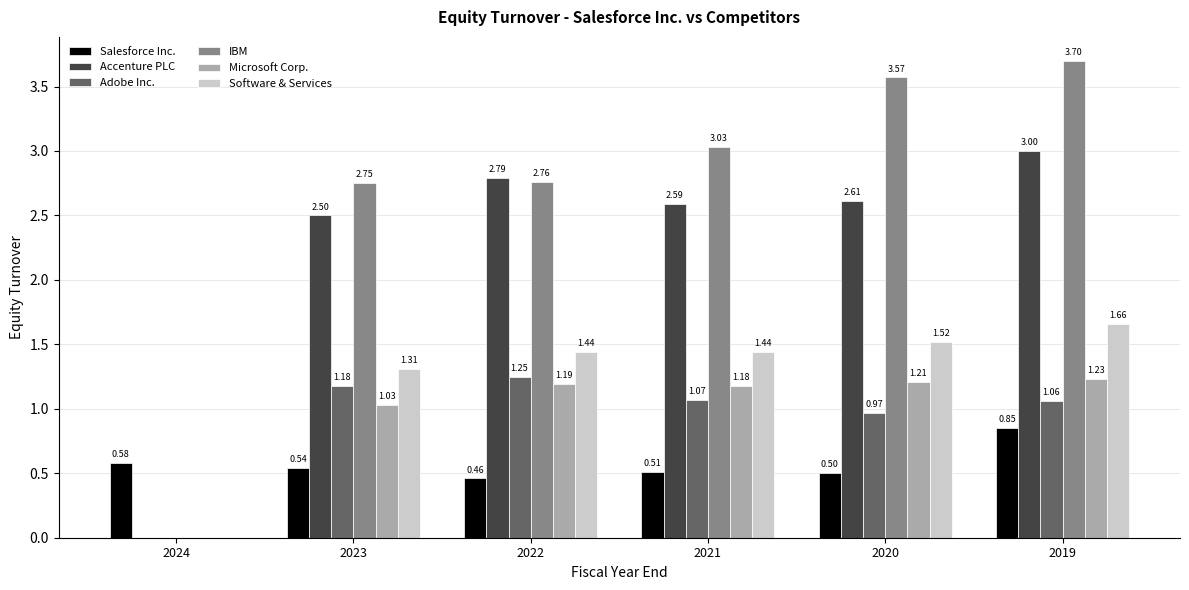

What are all the series names shown in the legend?

Salesforce Inc., Accenture PLC, Adobe Inc., IBM, Microsoft Corp., Software & Services